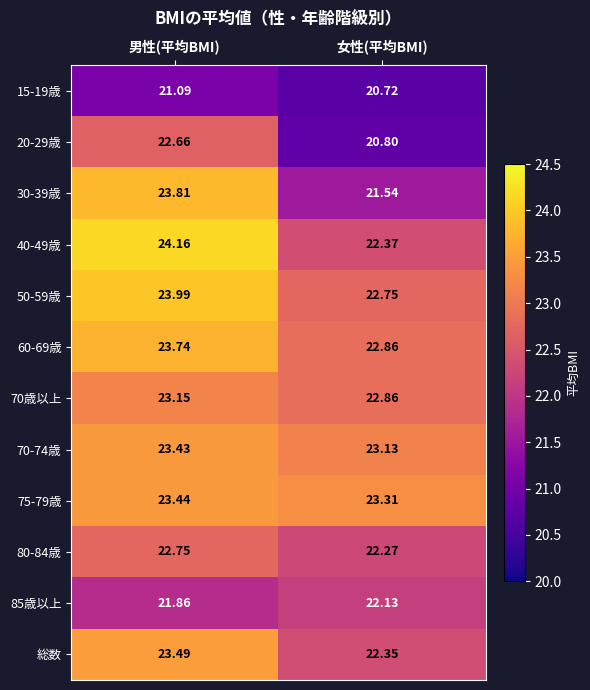

Is the value of 40-49歳 at 男性(平均BMI) greater than the value of 総数 at 男性(平均BMI)?

Yes